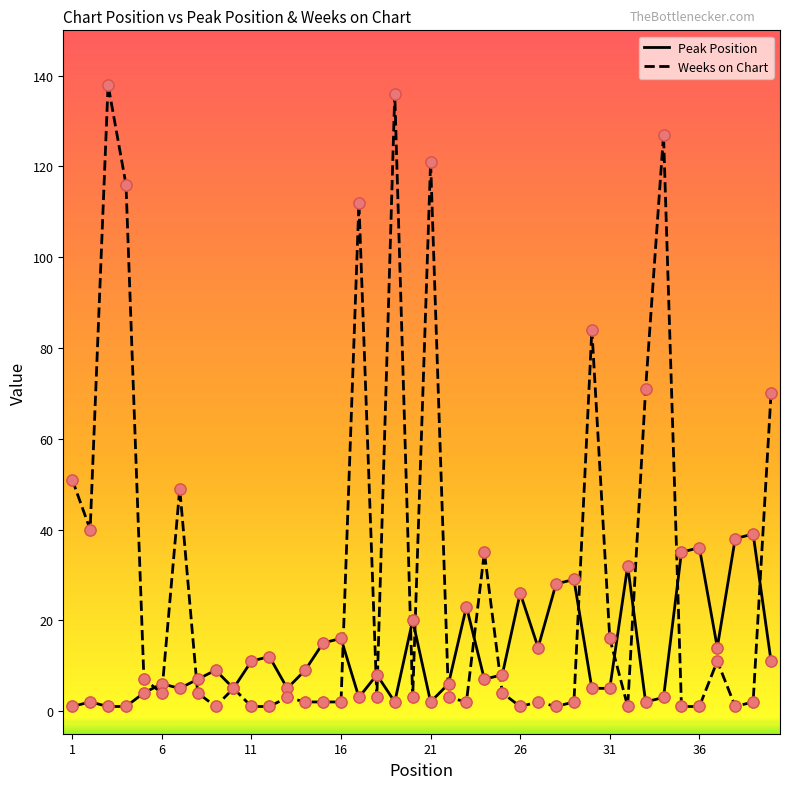

Which series has the largest total across all categories?

Weeks on Chart